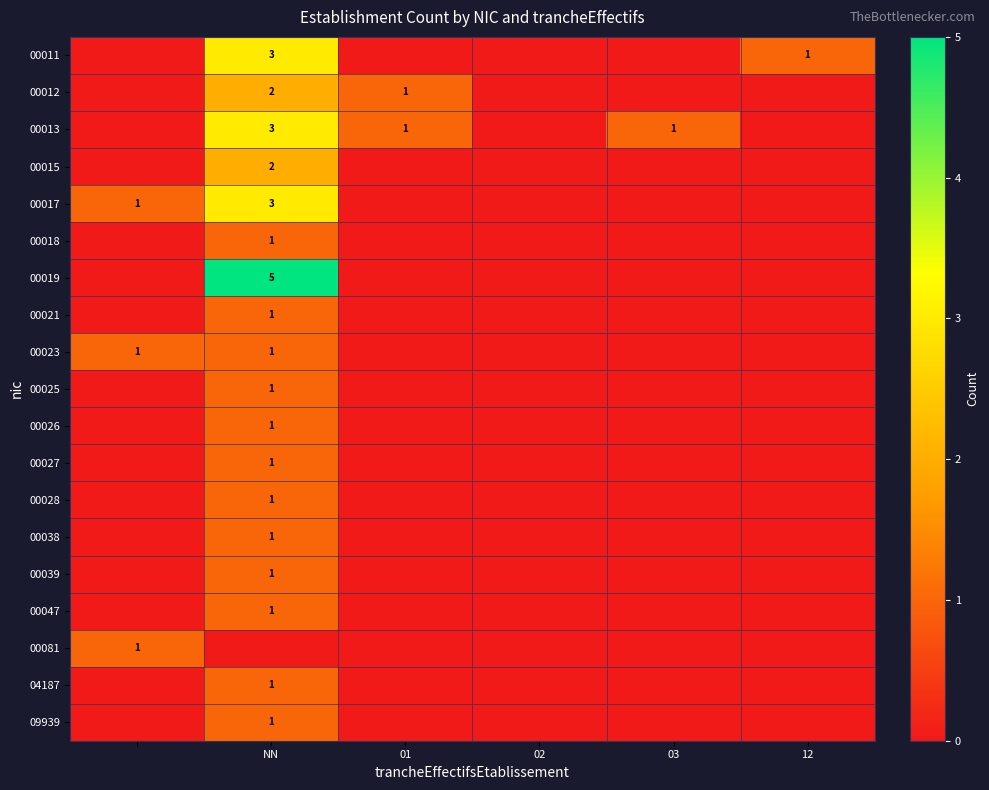

The 00018 series shows 0 at NN. True or false?

False